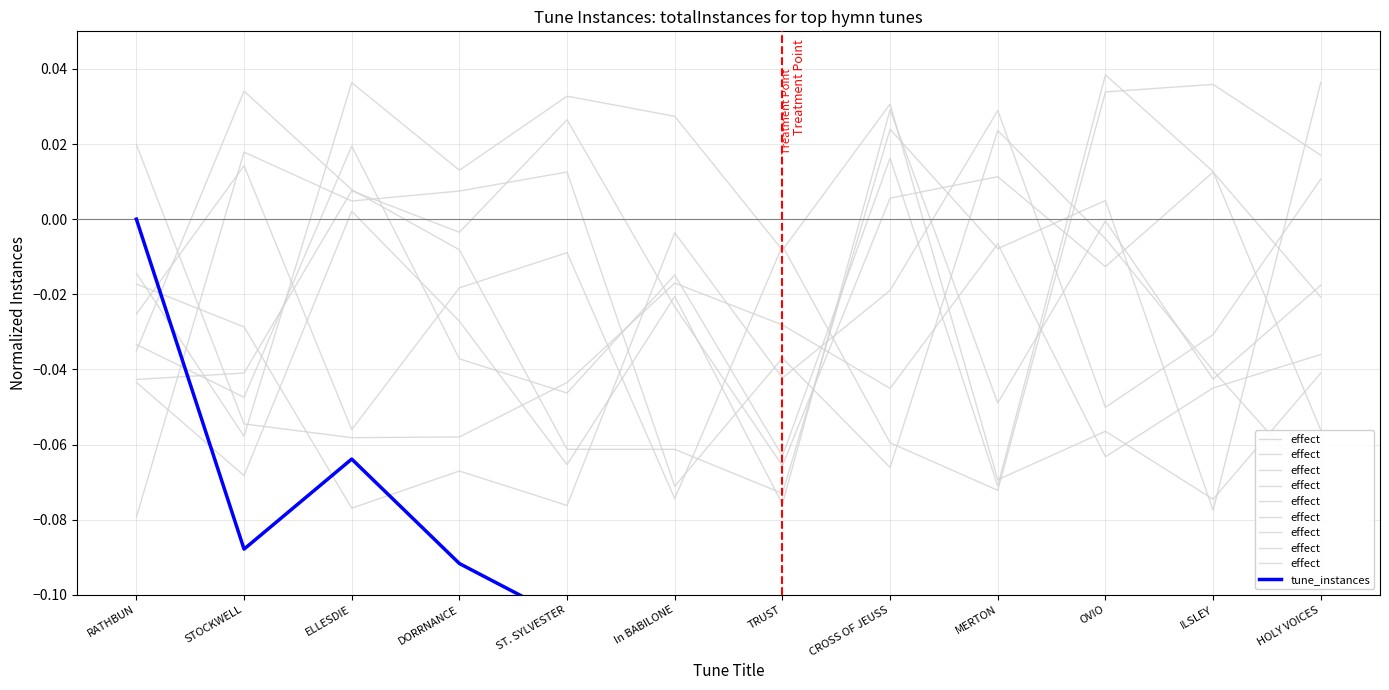

At which category is the sum across all series the highest?

RATHBUN